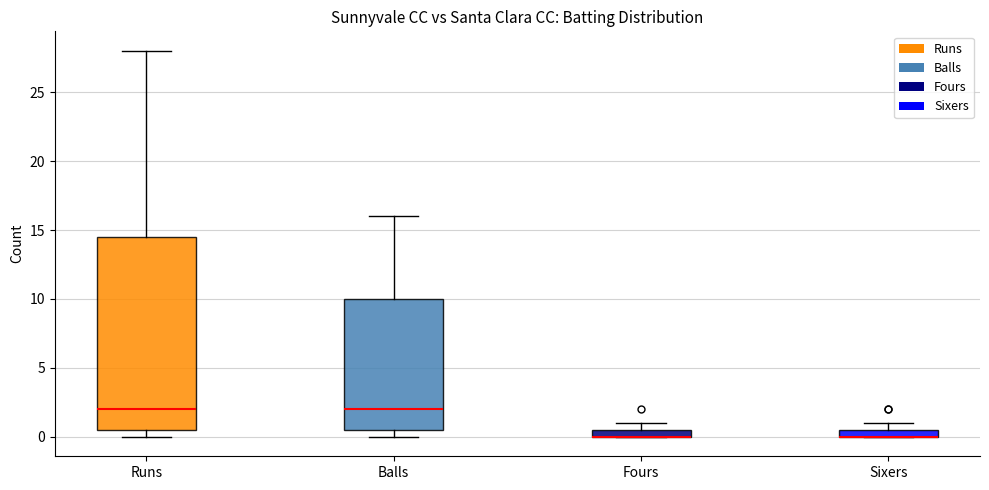

Where is the lower edge of the box for Balls on the y-axis? The values are not printed on the chart, so give them approximately, as read against the axis.

0.5